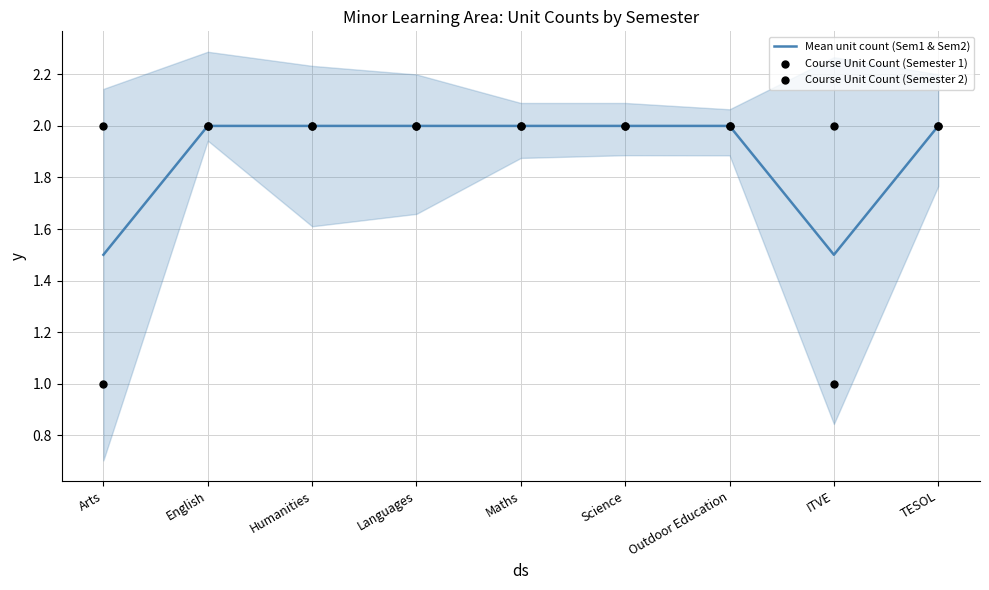

What is the total value across all series at TESOL?

6.0